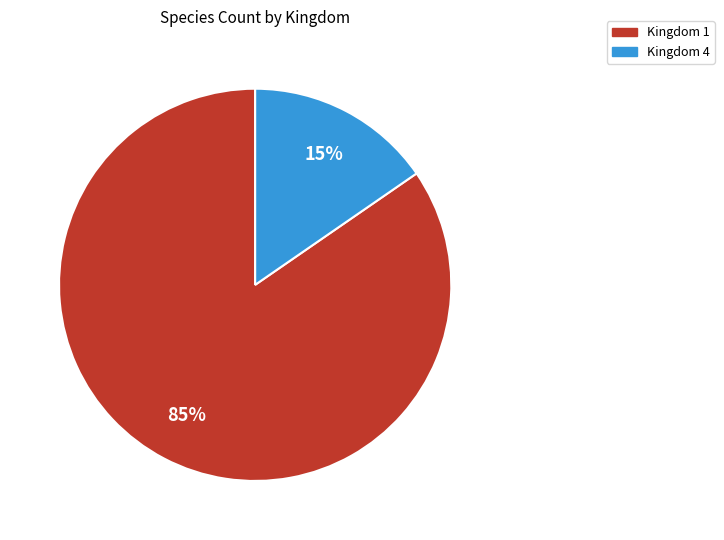

How many slices are in this pie chart?

2